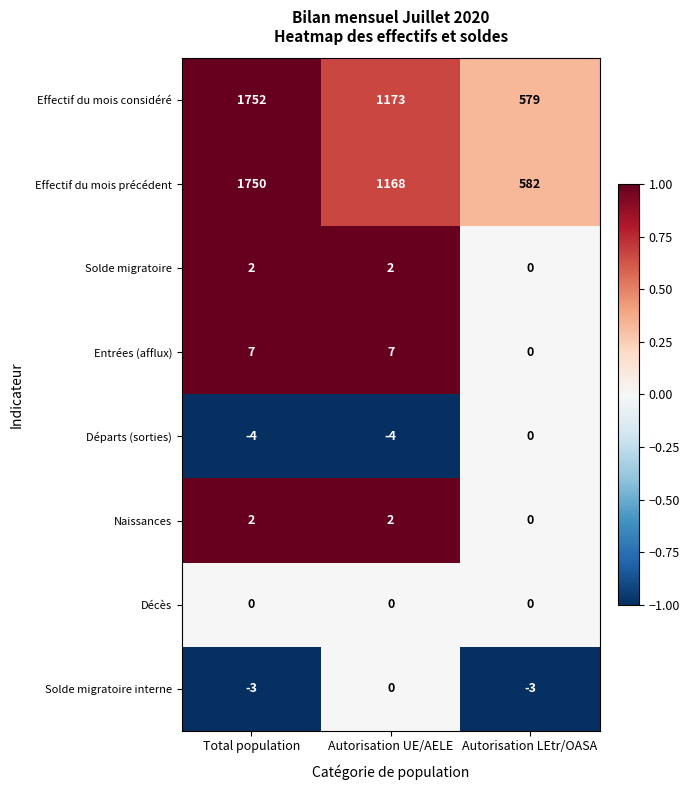

What is the total value across all series at Autorisation LEtr/OASA?

1158